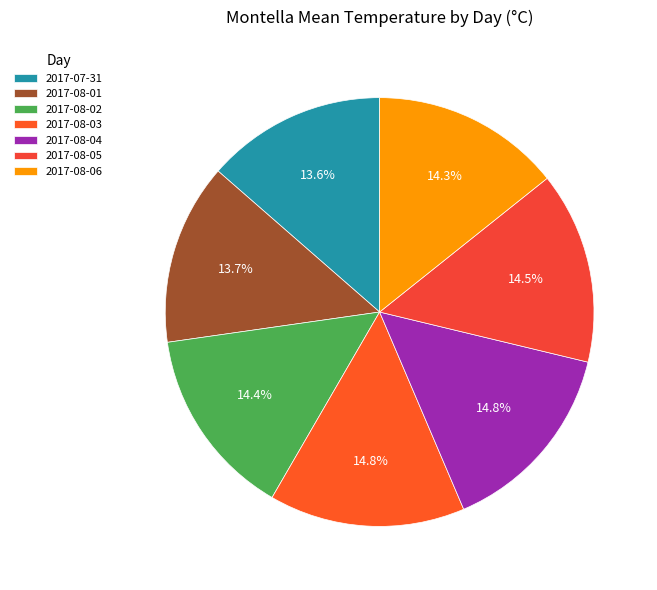

To the nearest percent, what portion does 2017-08-02 represent?

14%